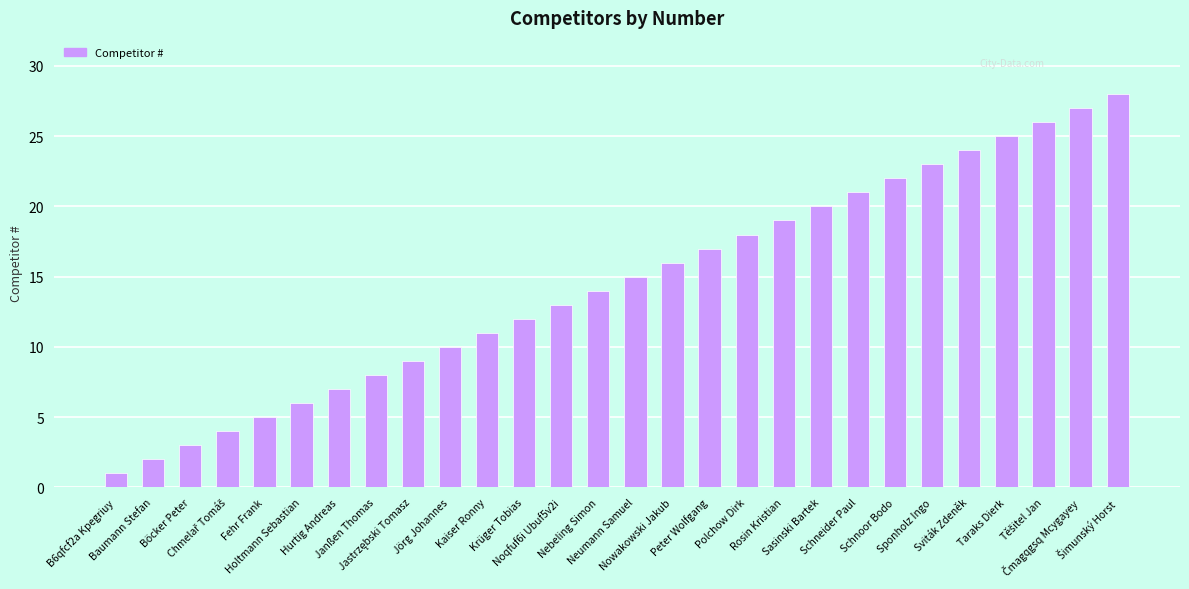

What is the maximum value shown in the chart?

28